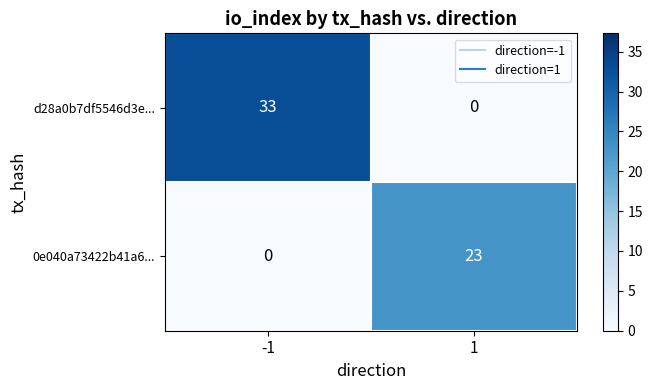

Which series has the widest spread of values?

d28a0b7df5546d3e...